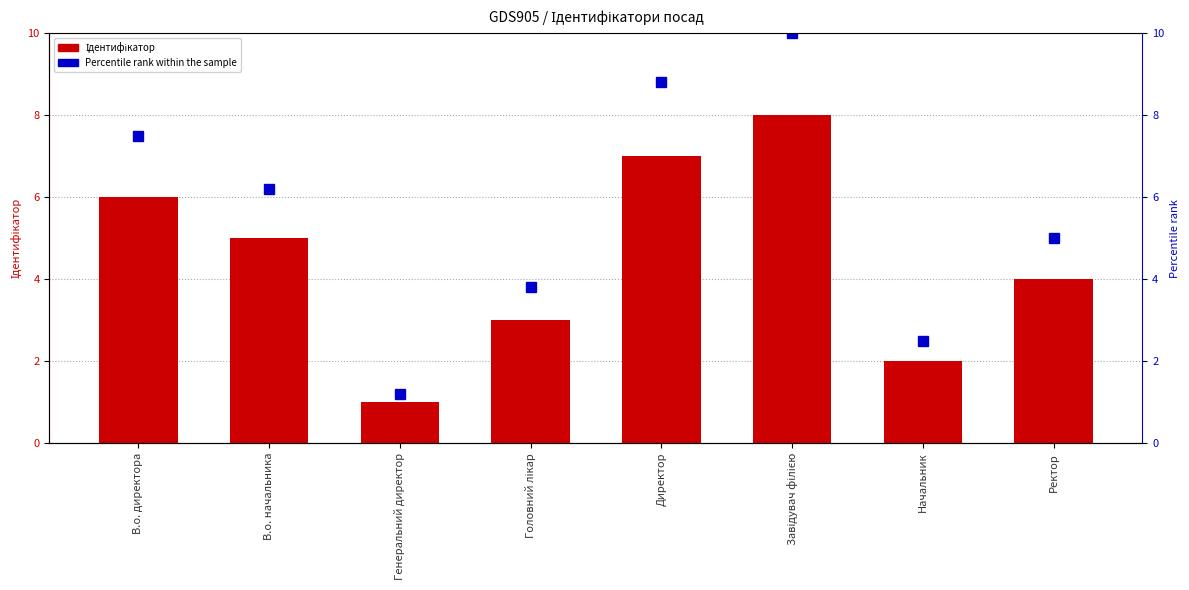

At which label does Ідентифікатор reach its peak?

Завідувач філією